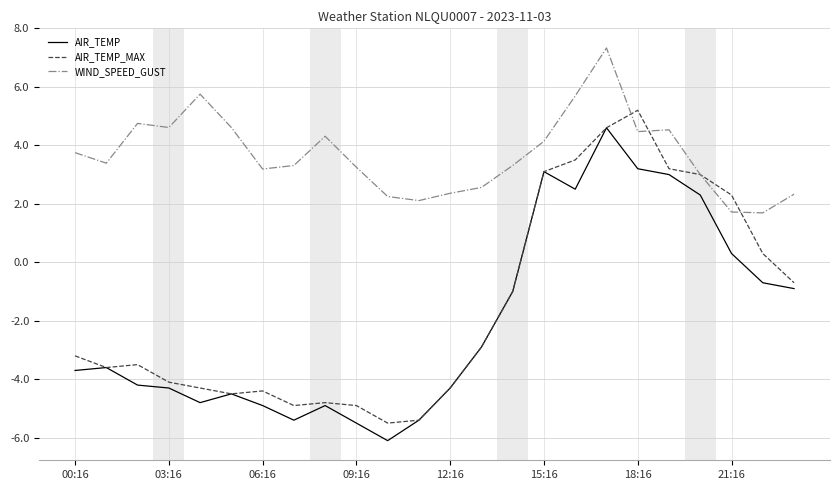

List the series in order of their peak value, lowest first.

AIR_TEMP, AIR_TEMP_MAX, WIND_SPEED_GUST